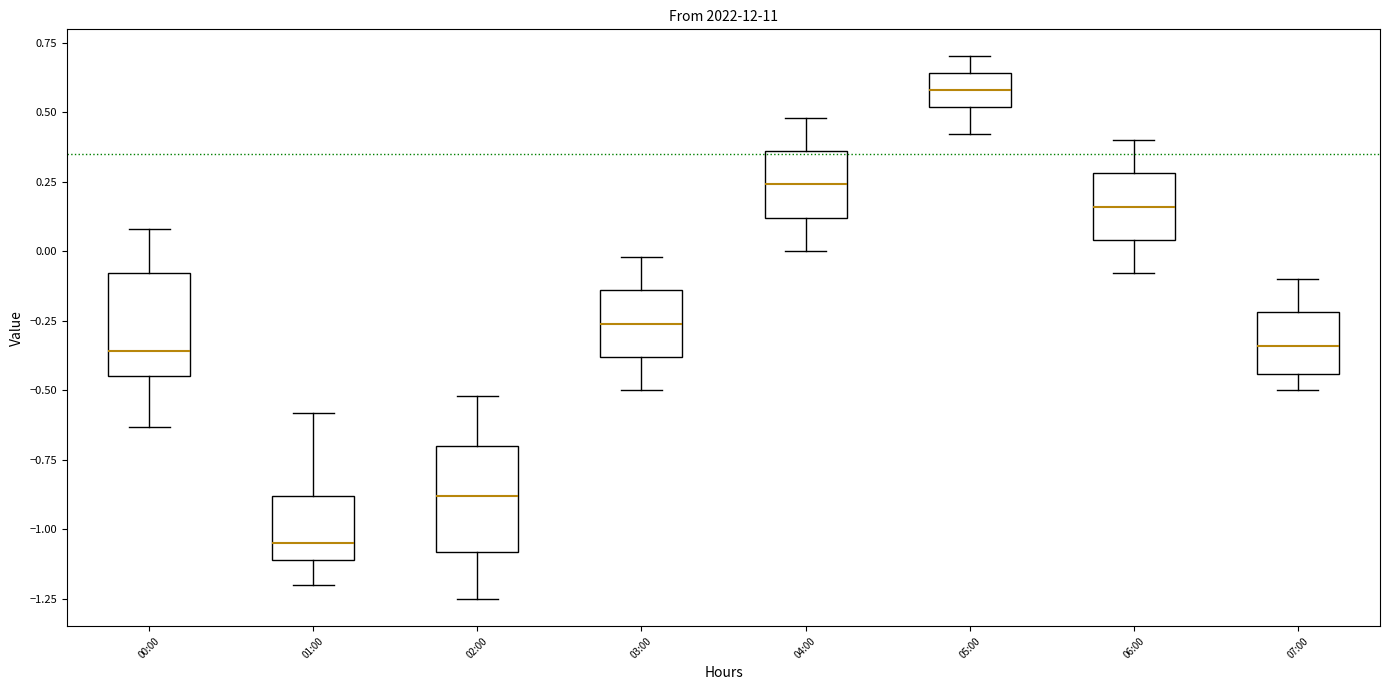

Reading left to right, transcribe this box plot: for each box, give where its median line is, the range the box spans, and where its two whiskers end, as read against the y-axis. The values are not printed on the chart, so give them approximately, as read against the axis.

00:00: median -0.35, box -0.45 to -0.10, whiskers -0.65 to 0.10
01:00: median -1.05, box -1.10 to -0.90, whiskers -1.20 to -0.60
02:00: median -0.90, box -1.10 to -0.70, whiskers -1.25 to -0.50
03:00: median -0.25, box -0.40 to -0.15, whiskers -0.50 to 0.00
04:00: median 0.25, box 0.10 to 0.35, whiskers 0.00 to 0.50
05:00: median 0.60, box 0.50 to 0.65, whiskers 0.40 to 0.70
06:00: median 0.15, box 0.05 to 0.30, whiskers -0.10 to 0.40
07:00: median -0.35, box -0.45 to -0.20, whiskers -0.50 to -0.10